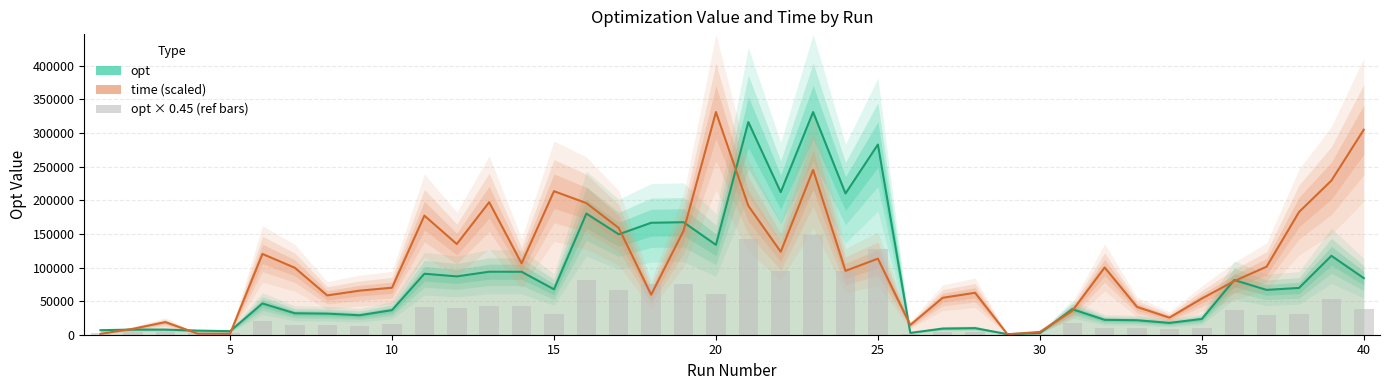

The opt series shows 77793.2 at 38. True or false?

False